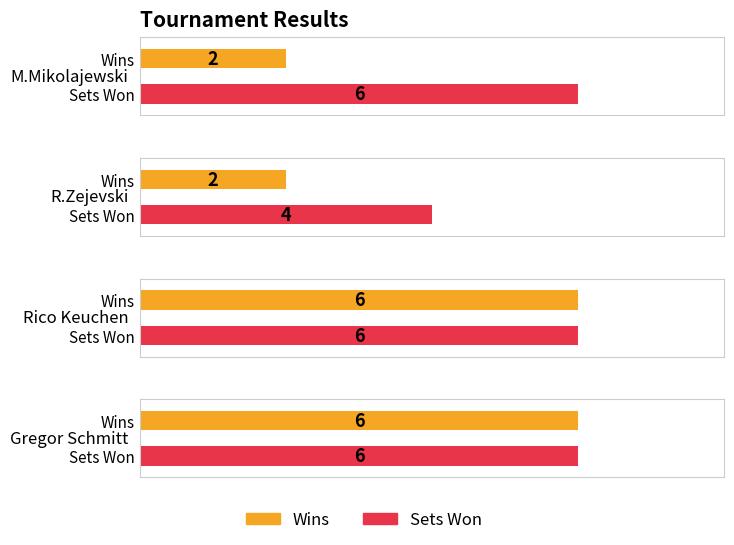

What is the spread (max minus min) of values at R.Zejevski?

2